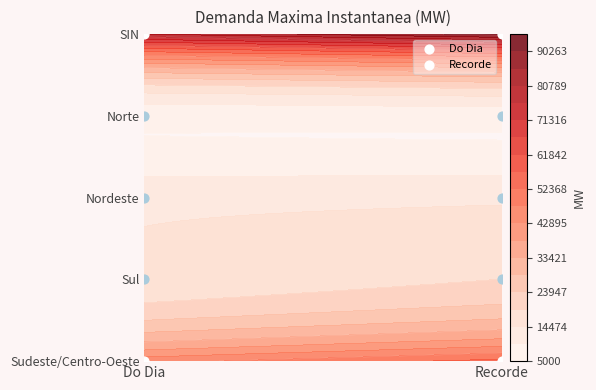

Reading left to right, list all the values displayed in this chart.

Sudeste/Centro-Oeste: Do Dia=45944.1	Recorde=54043.0
Sul: Do Dia=15913.4	Recorde=19250.0
Nordeste: Do Dia=12789.4	Recorde=13576.0
Norte: Do Dia=6629.5	Recorde=7081.0
SIN: Do Dia=80612.2	Recorde=92150.0